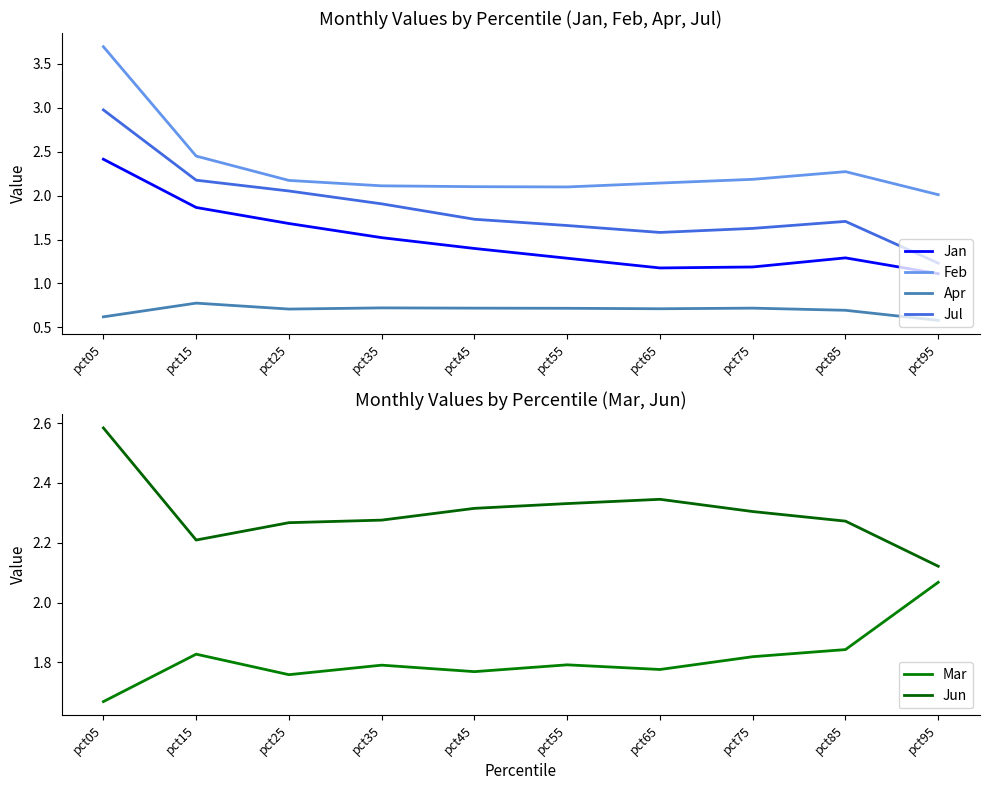

Is it true that Jan equals 1.5 at pct05?

False